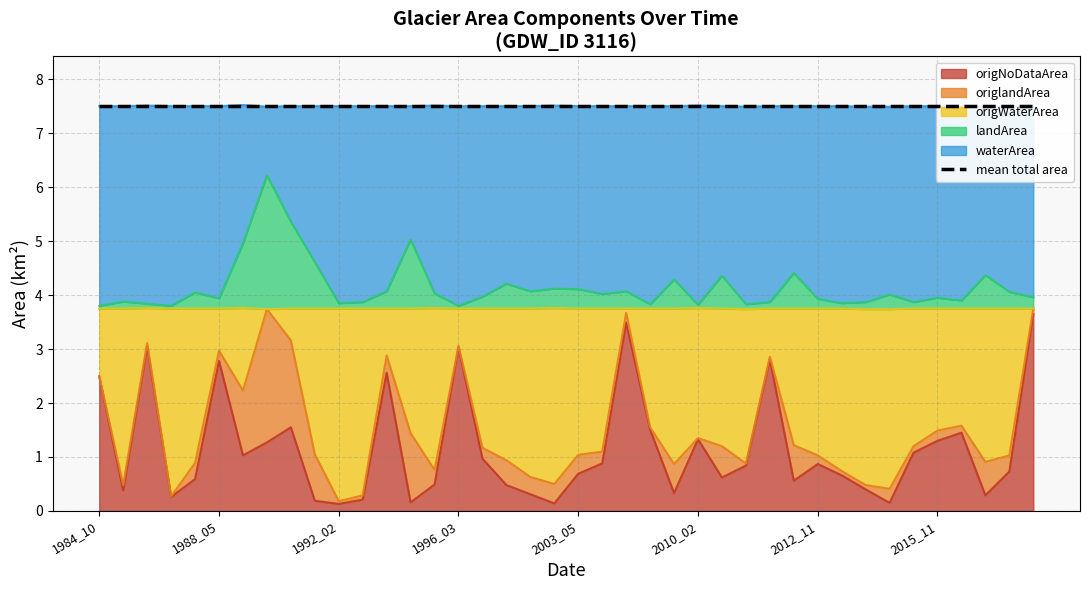

What is the difference between the waterArea values at 2012_05 and 2007_06?

0.1